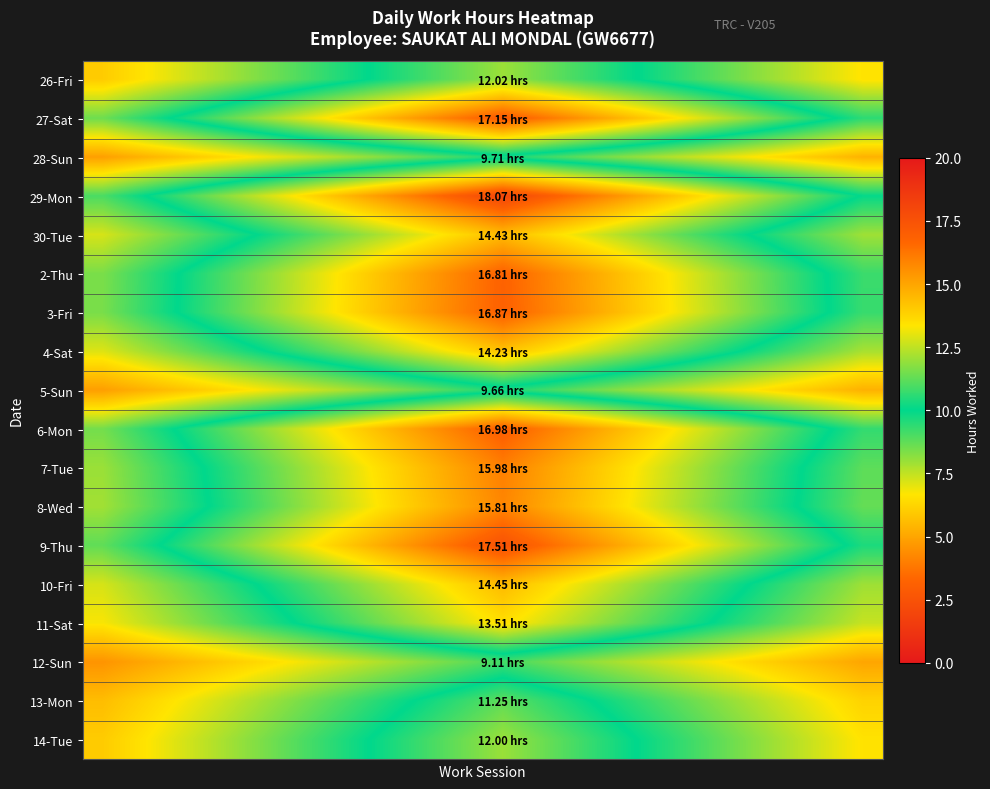

List the series in order of their peak value, highest first.

29-Mon, 9-Thu, 27-Sat, 6-Mon, 3-Fri, 2-Thu, 7-Tue, 8-Wed, 10-Fri, 30-Tue, 4-Sat, 11-Sat, 26-Fri, 14-Tue, 13-Mon, 28-Sun, 5-Sun, 12-Sun